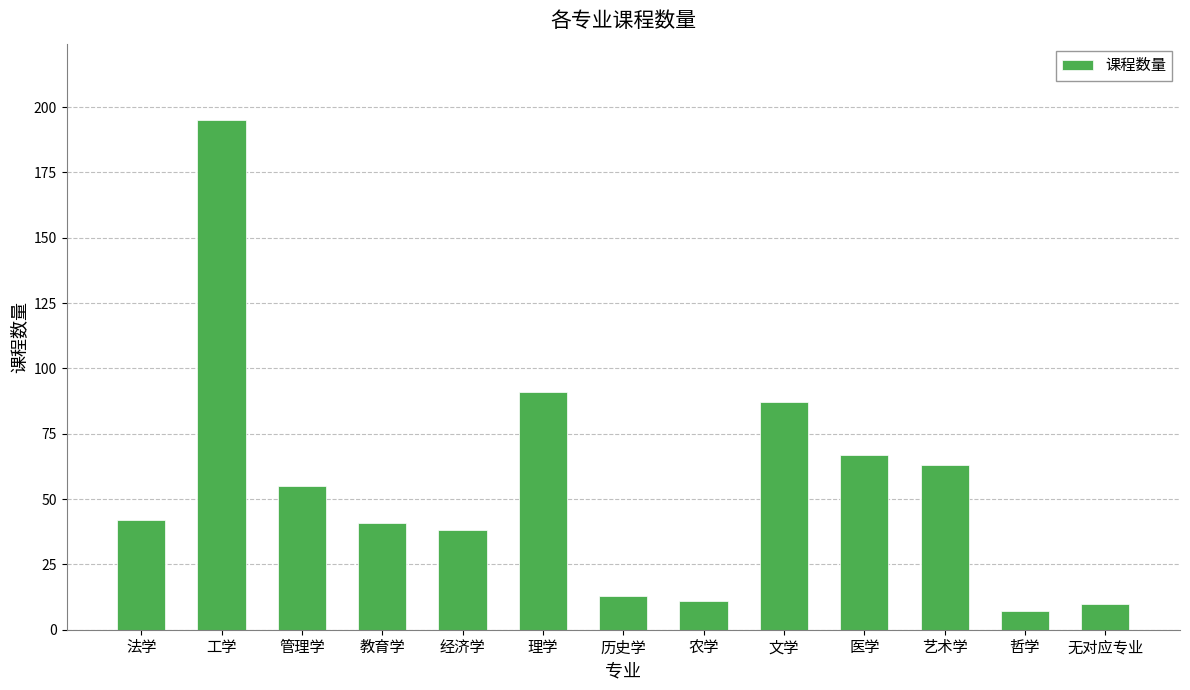

What is the difference between the maximum and second lowest values?

185